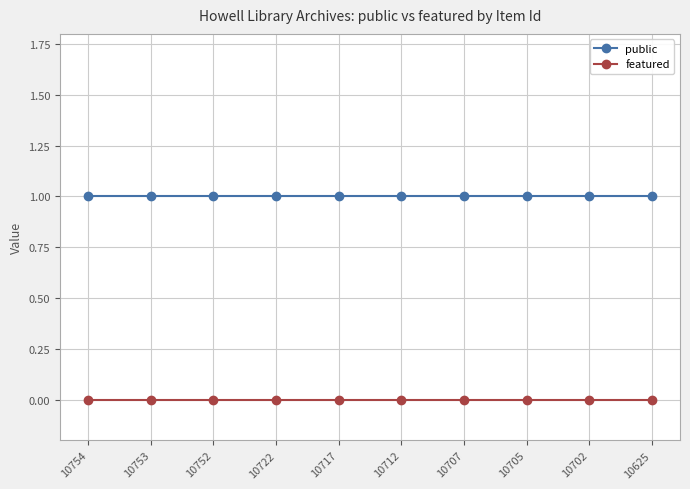

Rank the series by their average value, from lowest to highest.

featured, public